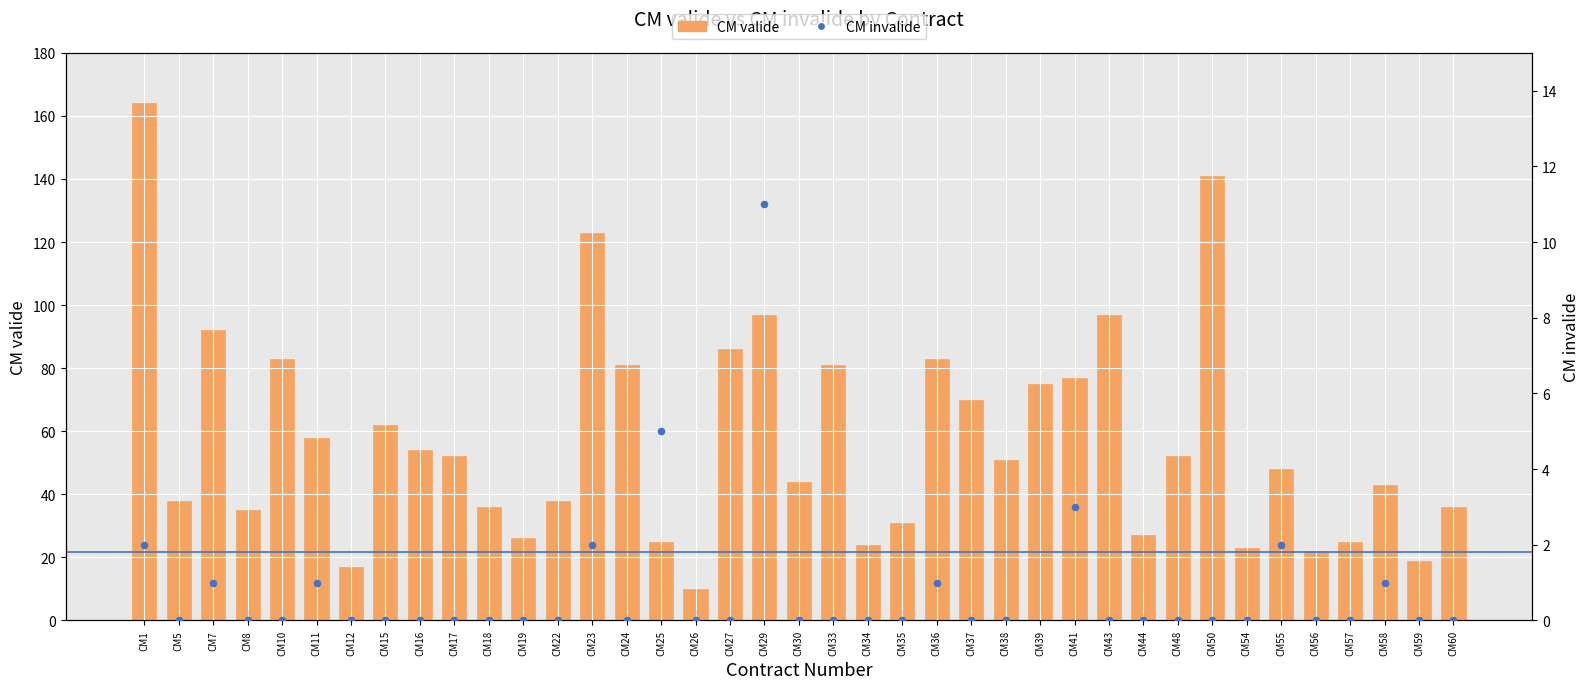

Which series has the widest spread of Y values?

CM valide